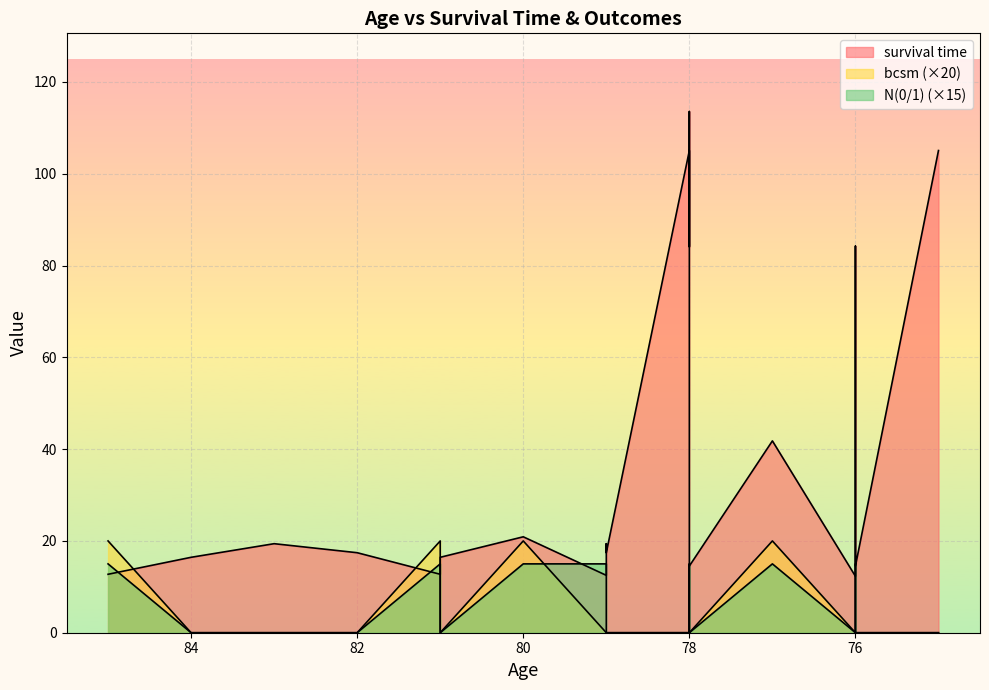

Which has a higher value, 76 or 78?

78